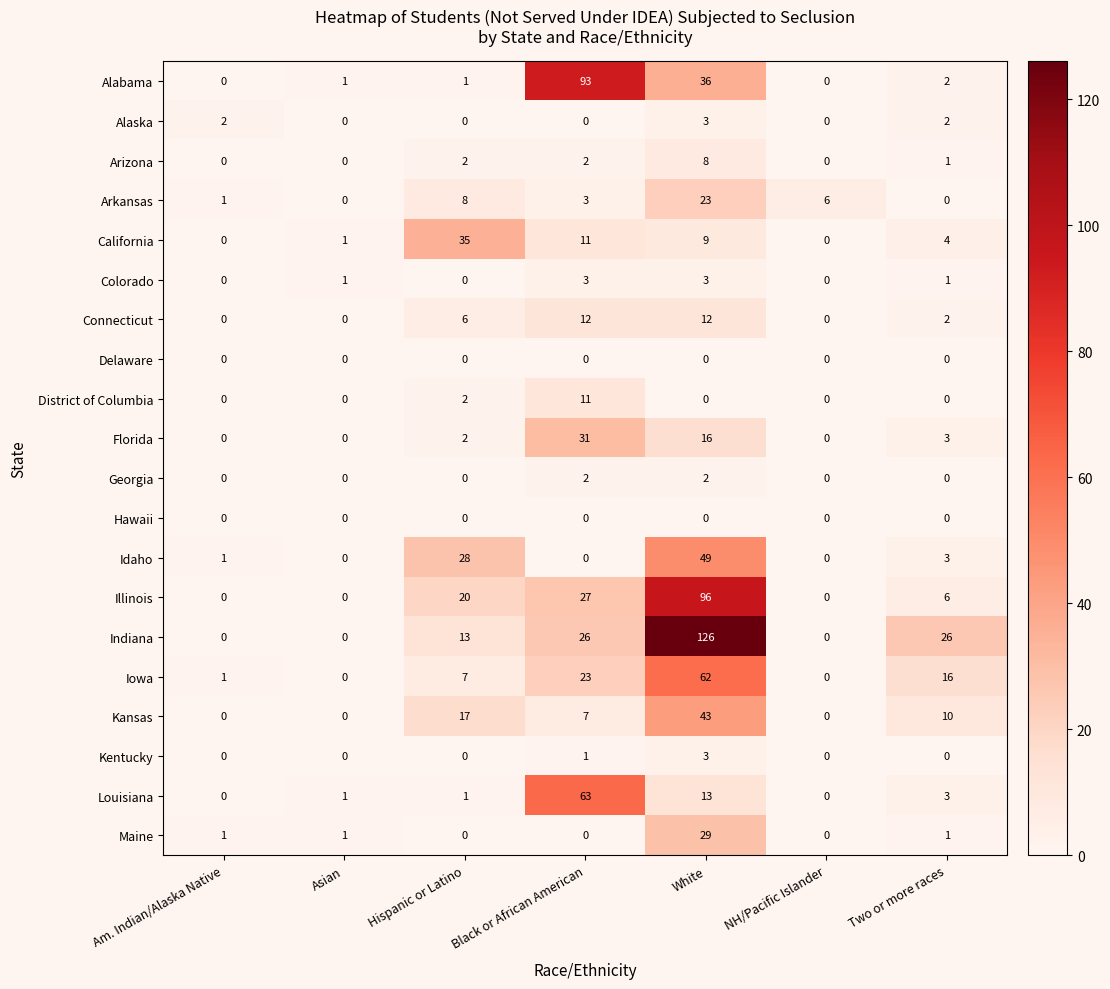

What is the average value of the Alabama series?

19